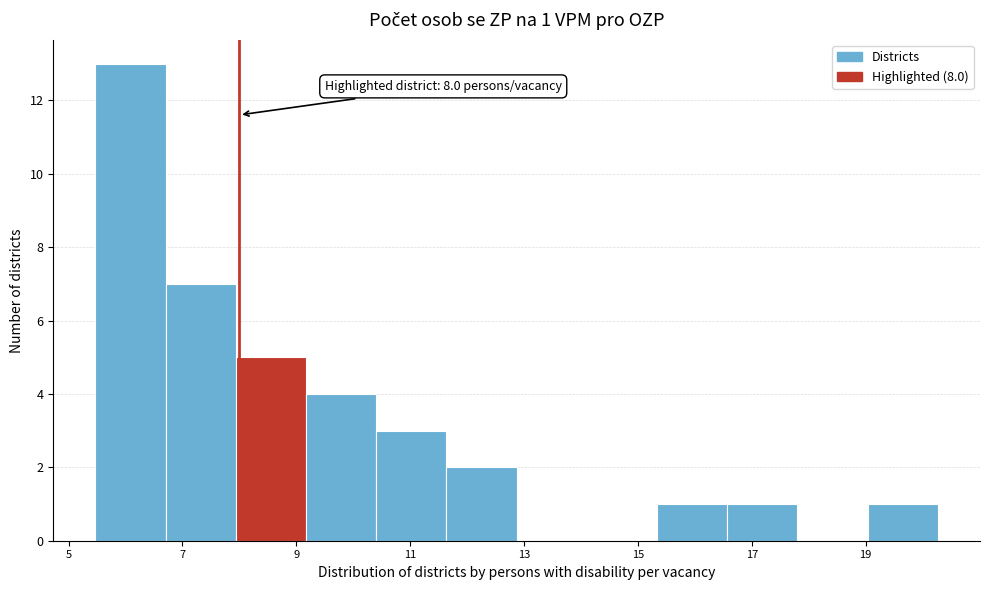

Which range on the x-axis has the tallest bar?

5.4 to 6.8